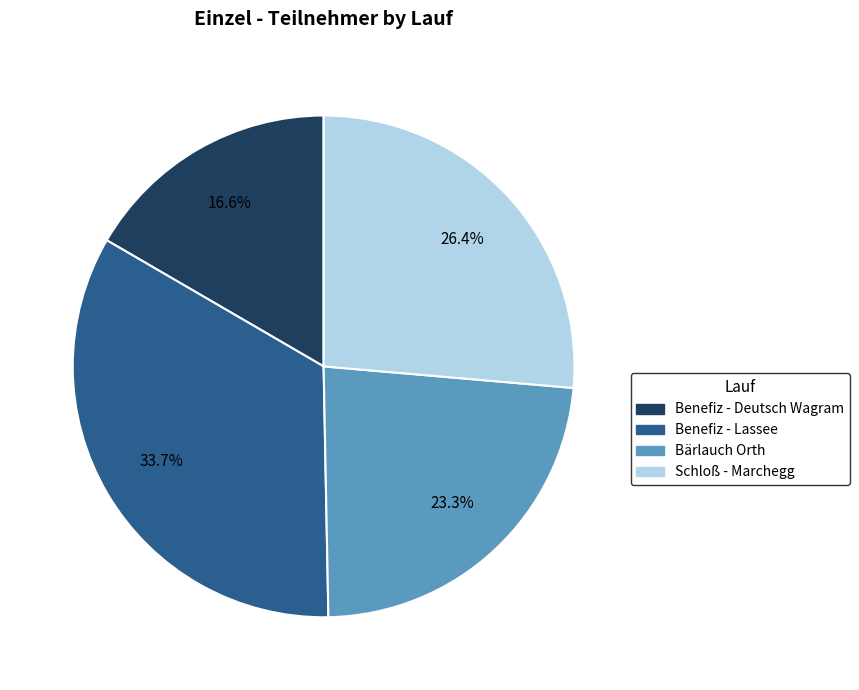

How many slices are in this pie chart?

4